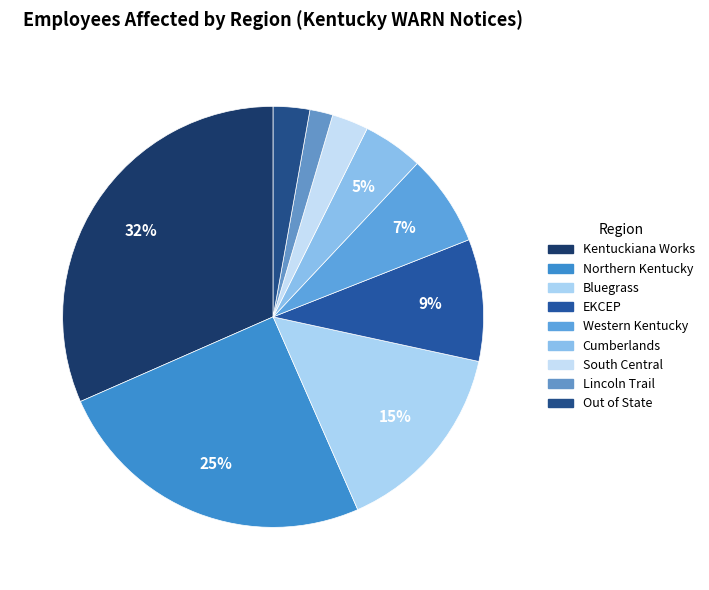

To the nearest percent, what is the combined percentage of Western Kentucky and Cumberlands?

12%